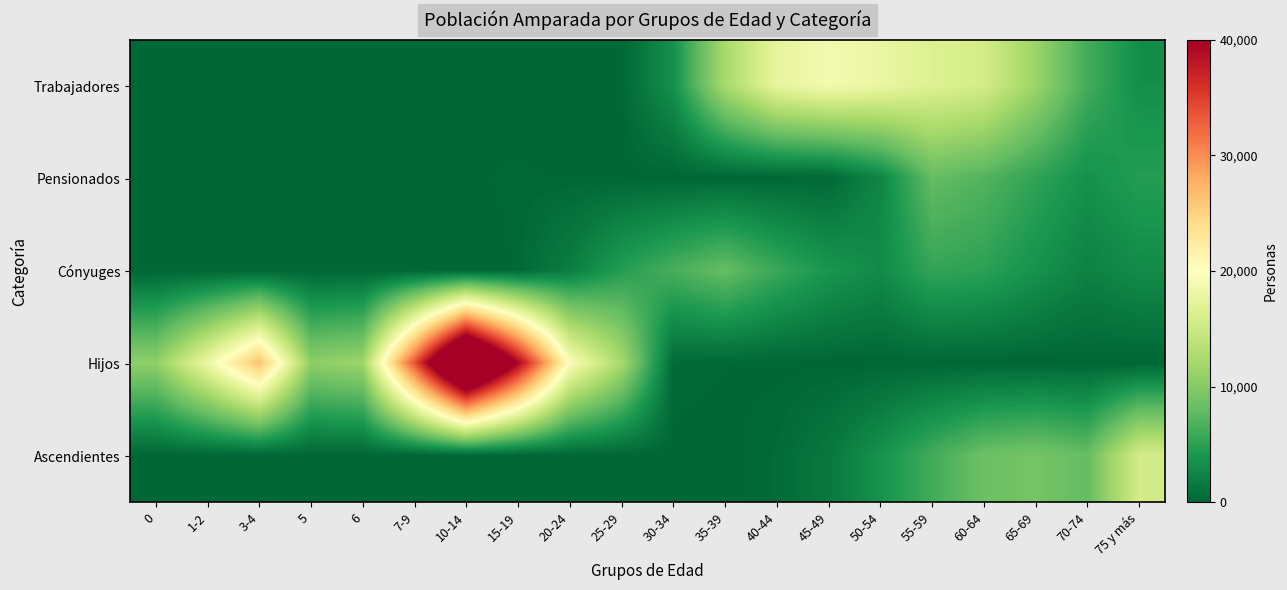

Reading left to right, what are all the values shown in this chart?

Trabajadores: 0=0	1-2=0	3-4=0	5=0	6=0	7-9=0	10-14=0	15-19=0	20-24=0	25-29=86	30-34=3390	35-39=12238	40-44=17544	45-49=18823	50-54=17931	55-59=16498	60-64=15655	65-69=11411	70-74=6200	75 y más=3276
Pensionados: 0=1	1-2=0	3-4=1	5=2	6=5	7-9=23	10-14=122	15-19=192	20-24=126	25-29=16	30-34=32	35-39=44	40-44=88	45-49=186	50-54=2539	55-59=7975	60-64=7043	65-69=5212	70-74=3494	75 y más=4622
Cónyuges: 0=0	1-2=0	3-4=0	5=0	6=0	7-9=0	10-14=0	15-19=170	20-24=1869	25-29=4599	30-34=6510	35-39=8096	40-44=5765	45-49=3878	50-54=2928	55-59=5397	60-64=5017	65-69=3578	70-74=2154	75 y más=3003
Hijos: 0=10546	1-2=18035	3-4=26421	5=10460	6=11457	7-9=33711	10-14=56859	15-19=39528	20-24=19604	25-29=12255	30-34=308	35-39=170	40-44=63	45-49=23	50-54=6	55-59=3	60-64=1	65-69=0	70-74=0	75 y más=0
Ascendientes: 0=0	1-2=0	3-4=0	5=0	6=0	7-9=0	10-14=0	15-19=0	20-24=0	25-29=0	30-34=0	35-39=25	40-44=340	45-49=1401	50-54=3562	55-59=6183	60-64=8429	65-69=9063	70-74=8032	75 y más=15598